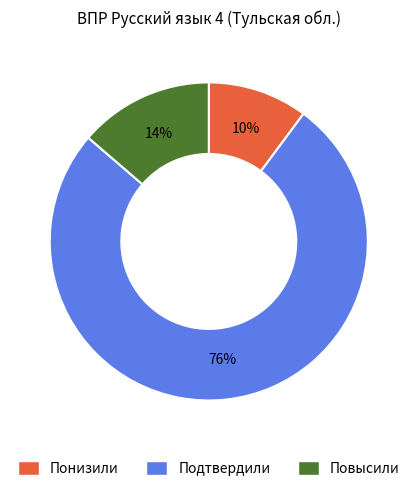

What is the ratio of the value at Понизили to the value at Повысили?

0.7